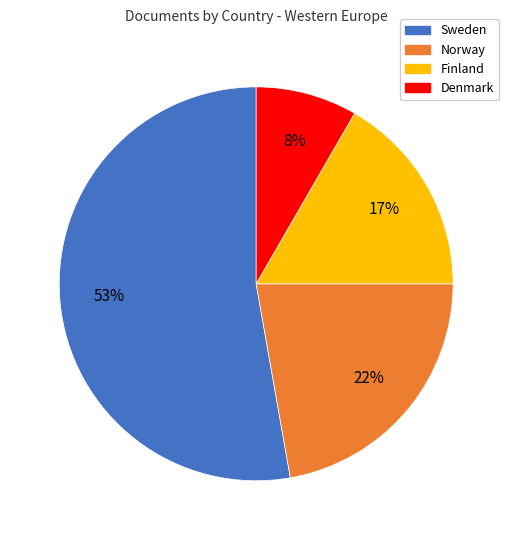

Does Sweden represent more than half of the total?

Yes